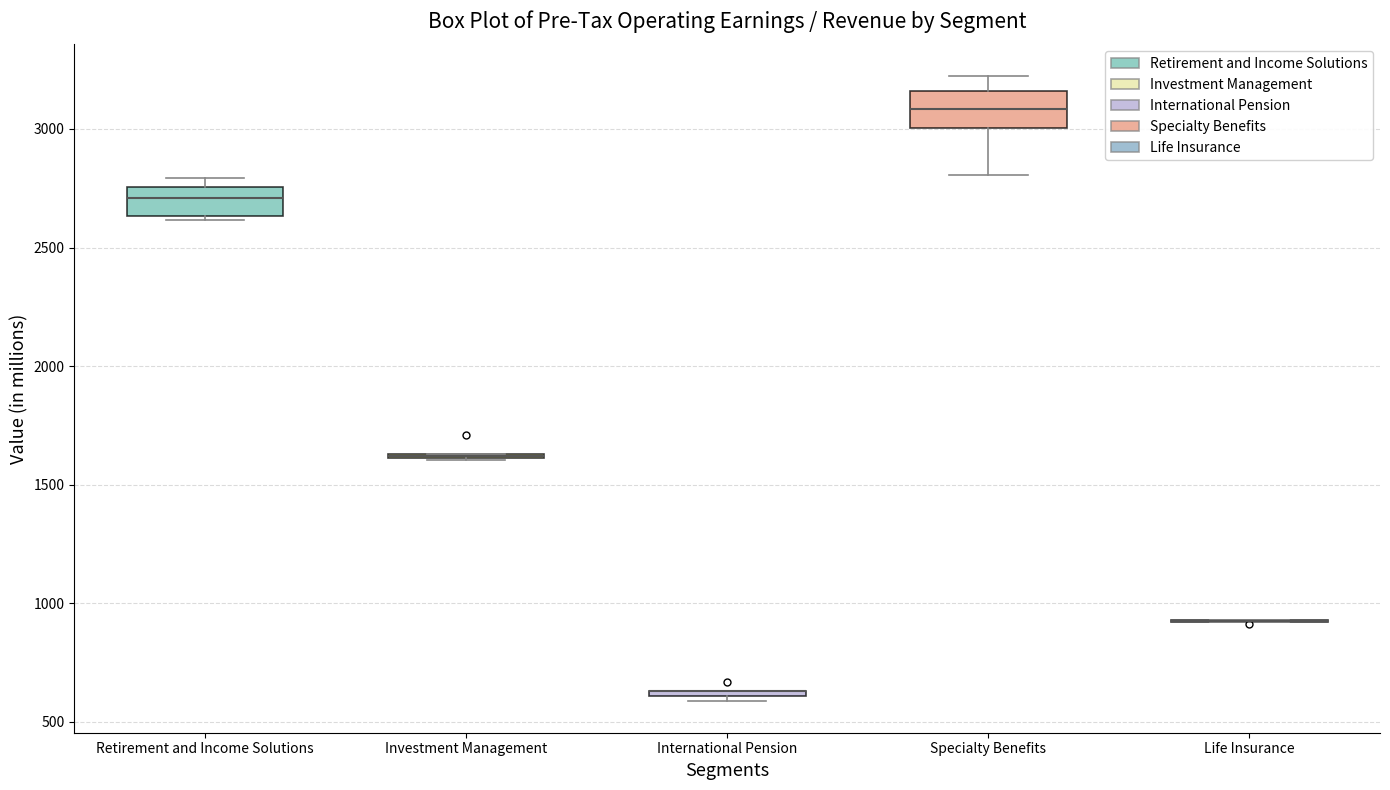

Where is the upper edge of the box for Specialty Benefits on the y-axis? The values are not printed on the chart, so give them approximately, as read against the axis.

3150